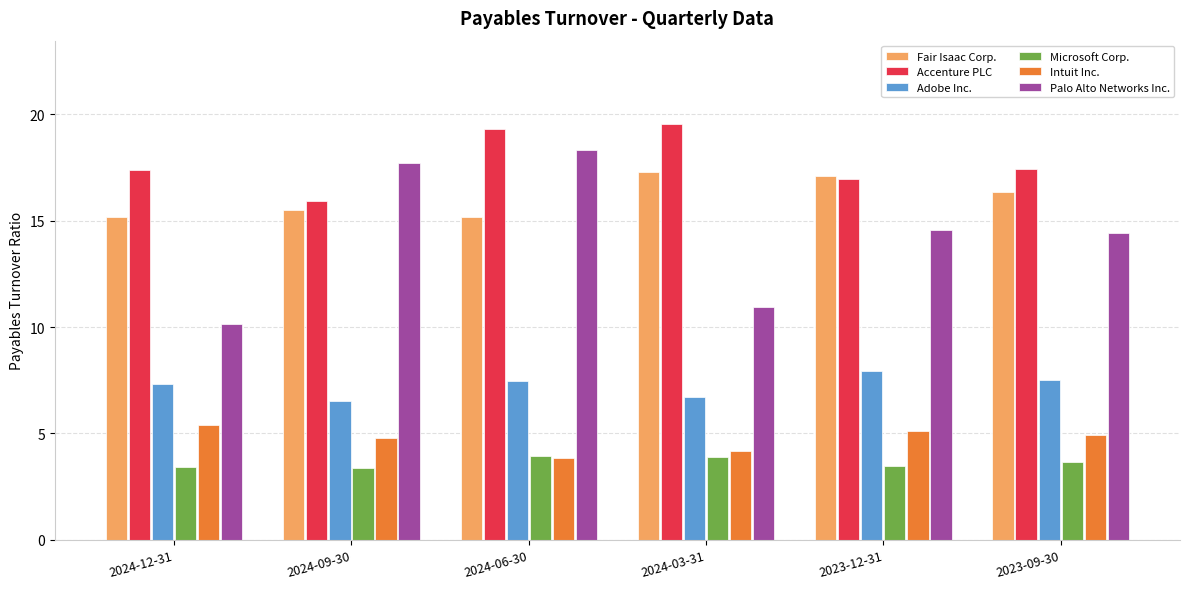

Rank the series by their maximum value, from highest to lowest.

Accenture PLC, Palo Alto Networks Inc., Fair Isaac Corp., Adobe Inc., Intuit Inc., Microsoft Corp.